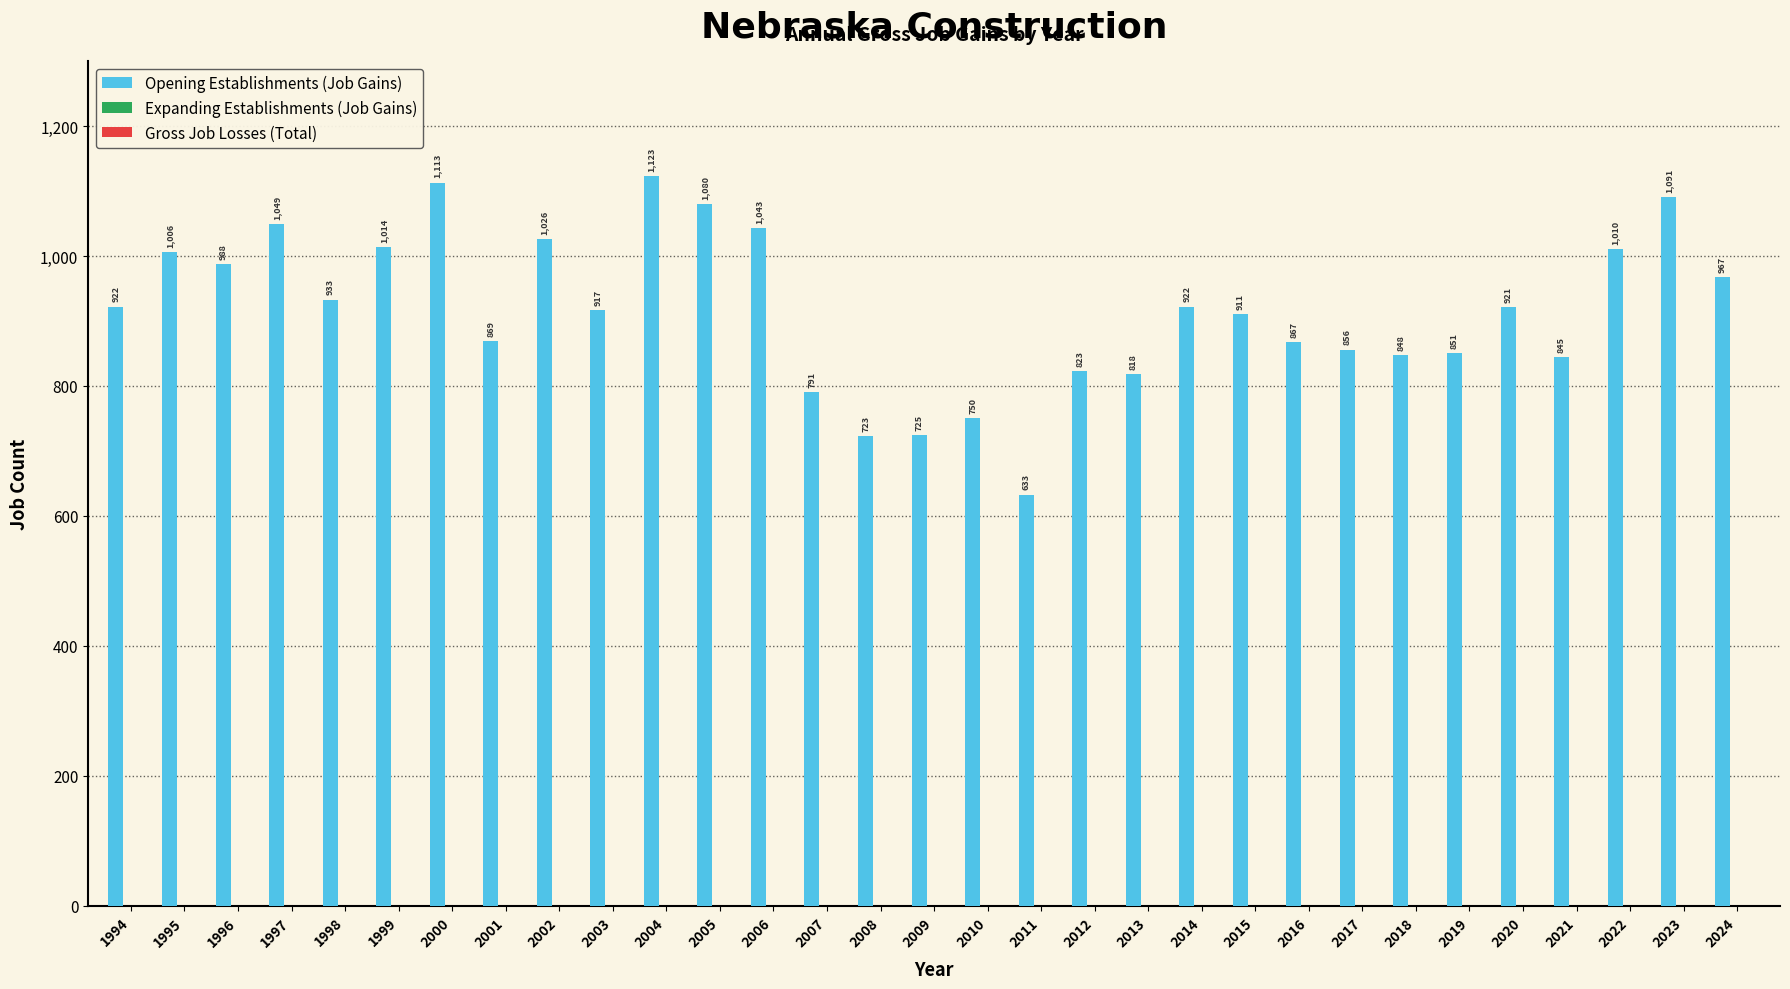

What is the smallest value displayed?

633